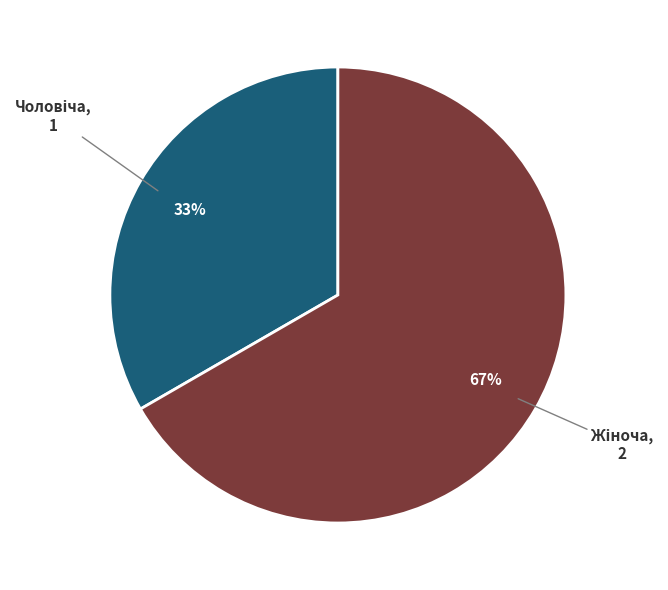

To the nearest percent, what is the average slice percentage?

50%